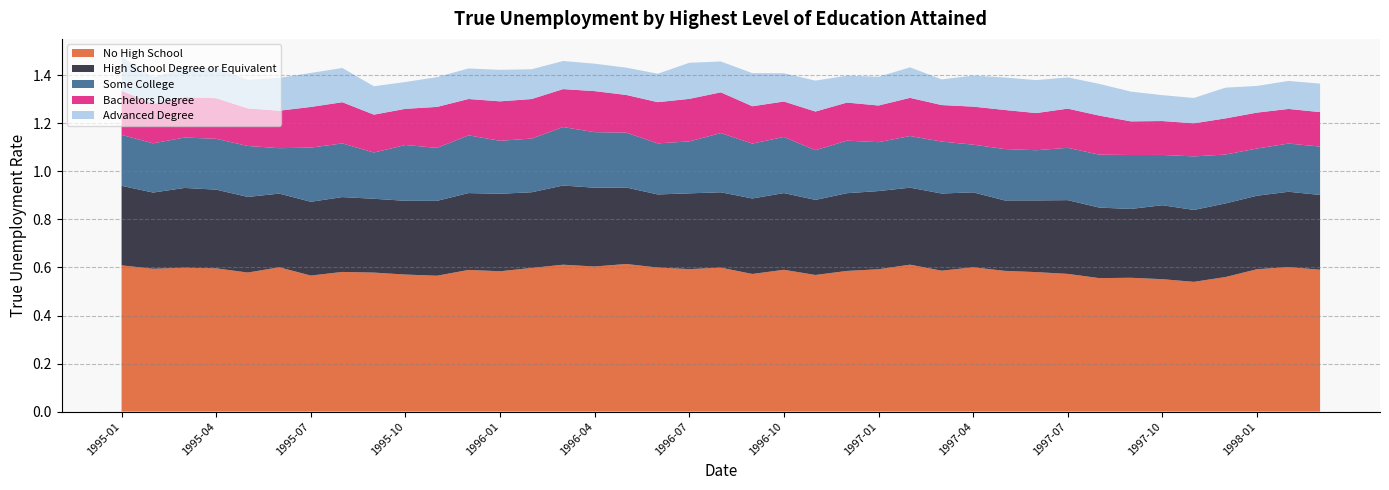

Reading left to right, extract all data points from this chart.

No High School: 1995-01=0.6	1995-02=0.6	1995-03=0.6	1995-04=0.6	1995-05=0.6	1995-06=0.6	1995-07=0.6	1995-08=0.6	1995-09=0.6	1995-10=0.6	1995-11=0.6	1995-12=0.6	1996-01=0.6	1996-02=0.6	1996-03=0.6	1996-04=0.6	1996-05=0.6	1996-06=0.6	1996-07=0.6	1996-08=0.6	1996-09=0.6	1996-10=0.6	1996-11=0.6	1996-12=0.6	1997-01=0.6	1997-02=0.6	1997-03=0.6	1997-04=0.6	1997-05=0.6	1997-06=0.6	1997-07=0.6	1997-08=0.6	1997-09=0.6	1997-10=0.6	1997-11=0.5	1997-12=0.6	1998-01=0.6	1998-02=0.6	1998-03=0.6
High School Degree or Equivalent: 1995-01=0.3	1995-02=0.3	1995-03=0.3	1995-04=0.3	1995-05=0.3	1995-06=0.3	1995-07=0.3	1995-08=0.3	1995-09=0.3	1995-10=0.3	1995-11=0.3	1995-12=0.3	1996-01=0.3	1996-02=0.3	1996-03=0.3	1996-04=0.3	1996-05=0.3	1996-06=0.3	1996-07=0.3	1996-08=0.3	1996-09=0.3	1996-10=0.3	1996-11=0.3	1996-12=0.3	1997-01=0.3	1997-02=0.3	1997-03=0.3	1997-04=0.3	1997-05=0.3	1997-06=0.3	1997-07=0.3	1997-08=0.3	1997-09=0.3	1997-10=0.3	1997-11=0.3	1997-12=0.3	1998-01=0.3	1998-02=0.3	1998-03=0.3
Some College: 1995-01=0.2	1995-02=0.2	1995-03=0.2	1995-04=0.2	1995-05=0.2	1995-06=0.2	1995-07=0.2	1995-08=0.2	1995-09=0.2	1995-10=0.2	1995-11=0.2	1995-12=0.2	1996-01=0.2	1996-02=0.2	1996-03=0.2	1996-04=0.2	1996-05=0.2	1996-06=0.2	1996-07=0.2	1996-08=0.2	1996-09=0.2	1996-10=0.2	1996-11=0.2	1996-12=0.2	1997-01=0.2	1997-02=0.2	1997-03=0.2	1997-04=0.2	1997-05=0.2	1997-06=0.2	1997-07=0.2	1997-08=0.2	1997-09=0.2	1997-10=0.2	1997-11=0.2	1997-12=0.2	1998-01=0.2	1998-02=0.2	1998-03=0.2
Bachelors Degree: 1995-01=0.2	1995-02=0.2	1995-03=0.2	1995-04=0.2	1995-05=0.2	1995-06=0.2	1995-07=0.2	1995-08=0.2	1995-09=0.2	1995-10=0.2	1995-11=0.2	1995-12=0.2	1996-01=0.2	1996-02=0.2	1996-03=0.2	1996-04=0.2	1996-05=0.2	1996-06=0.2	1996-07=0.2	1996-08=0.2	1996-09=0.2	1996-10=0.1	1996-11=0.2	1996-12=0.2	1997-01=0.2	1997-02=0.2	1997-03=0.2	1997-04=0.2	1997-05=0.2	1997-06=0.2	1997-07=0.2	1997-08=0.2	1997-09=0.1	1997-10=0.1	1997-11=0.1	1997-12=0.2	1998-01=0.1	1998-02=0.1	1998-03=0.1
Advanced Degree: 1995-01=0.1	1995-02=0.1	1995-03=0.1	1995-04=0.1	1995-05=0.1	1995-06=0.1	1995-07=0.1	1995-08=0.1	1995-09=0.1	1995-10=0.1	1995-11=0.1	1995-12=0.1	1996-01=0.1	1996-02=0.1	1996-03=0.1	1996-04=0.1	1996-05=0.1	1996-06=0.1	1996-07=0.2	1996-08=0.1	1996-09=0.1	1996-10=0.1	1996-11=0.1	1996-12=0.1	1997-01=0.1	1997-02=0.1	1997-03=0.1	1997-04=0.1	1997-05=0.1	1997-06=0.1	1997-07=0.1	1997-08=0.1	1997-09=0.1	1997-10=0.1	1997-11=0.1	1997-12=0.1	1998-01=0.1	1998-02=0.1	1998-03=0.1